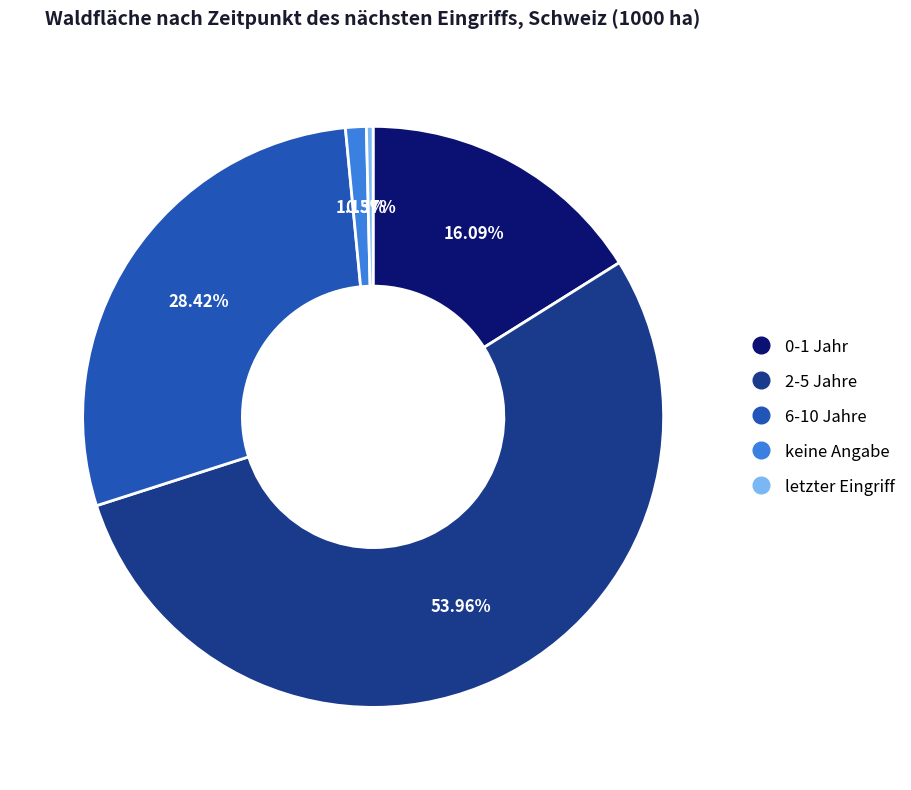

Rank the categories by value from lowest to highest.

letzter Eingriff, keine Angabe, 0-1 Jahr, 6-10 Jahre, 2-5 Jahre